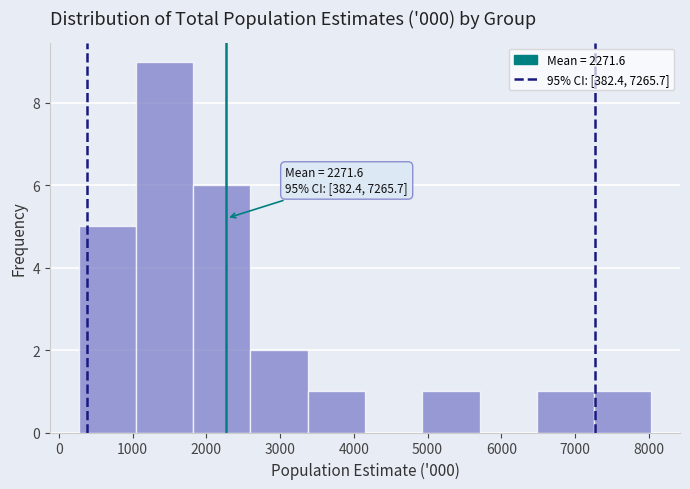

Which range on the x-axis has the tallest bar?

1000 to 1800